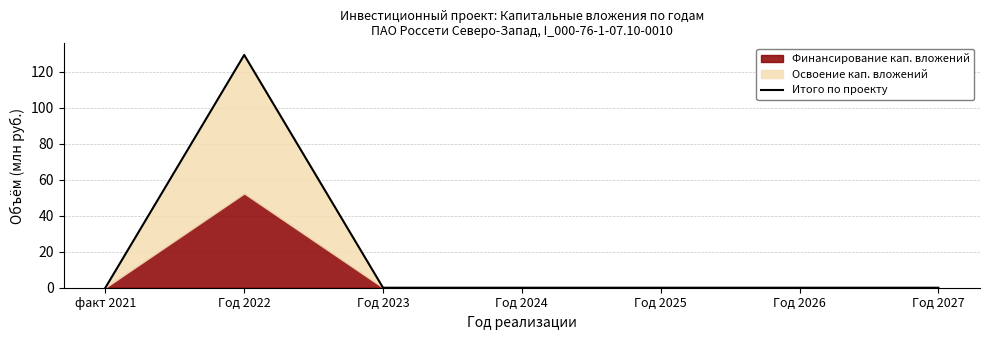

What is the highest value of the Итого по проекту series?

129.4